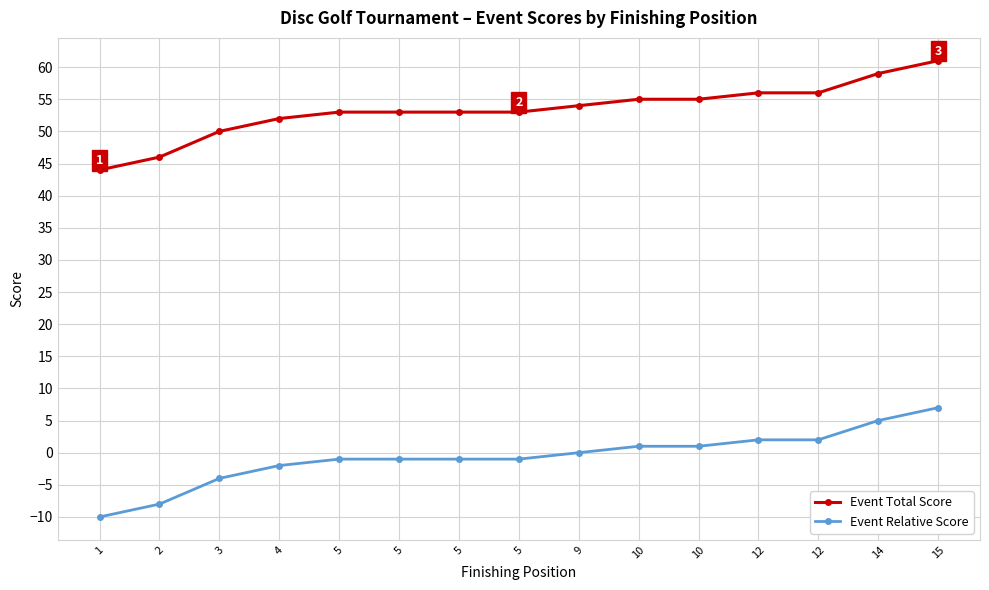

The Event Total Score series shows 59 at 14. True or false?

True